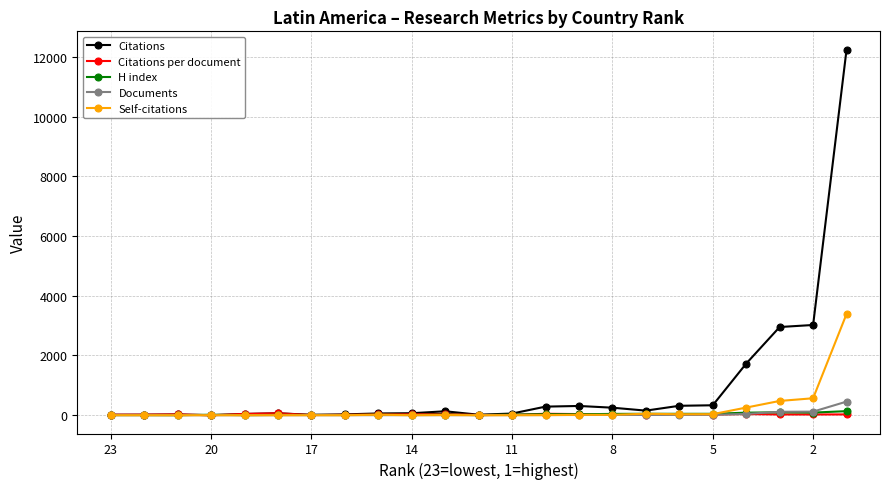

Which category has the lowest value across all series?

20